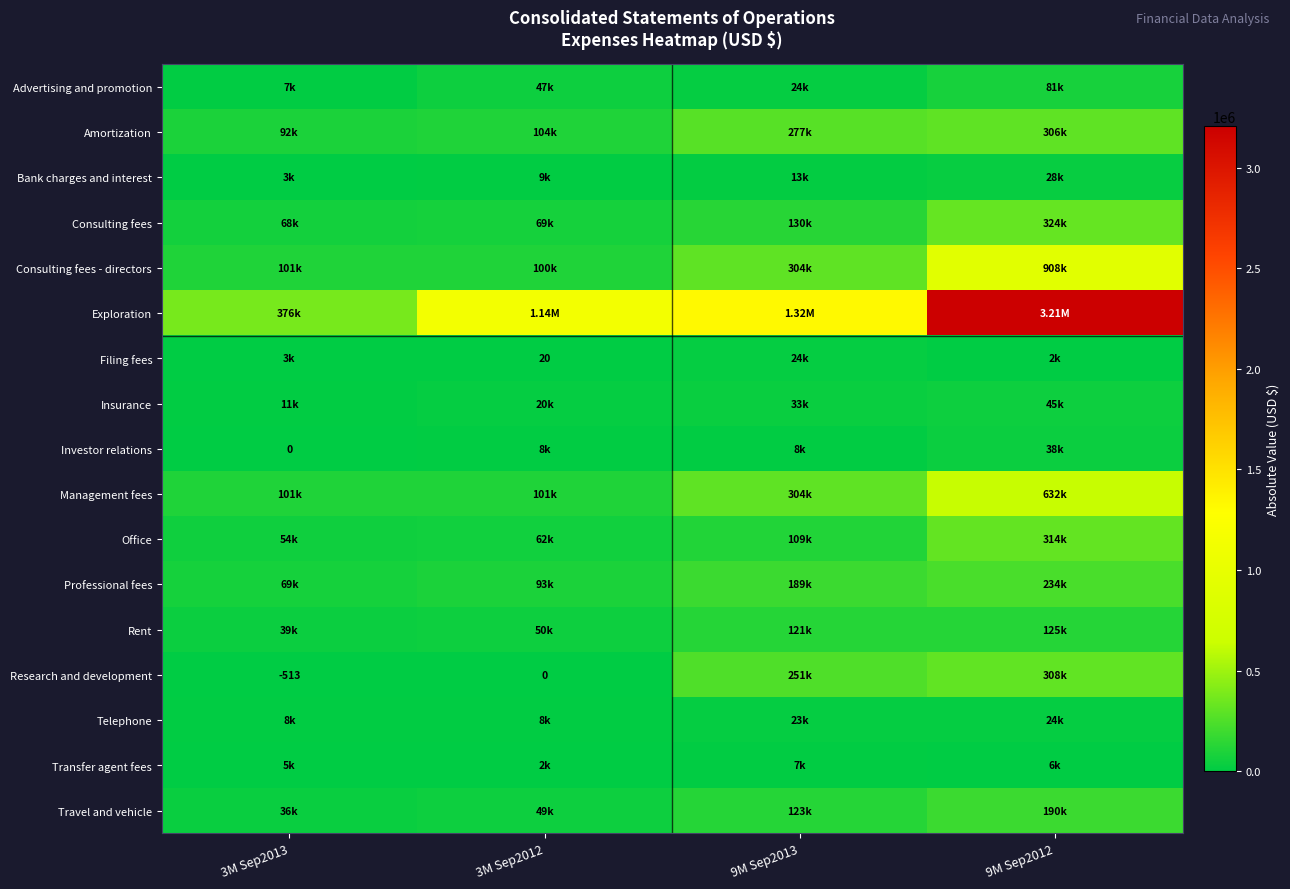

List the labels in order of Consulting fees value, largest first.

9M Sep2012, 9M Sep2013, 3M Sep2012, 3M Sep2013